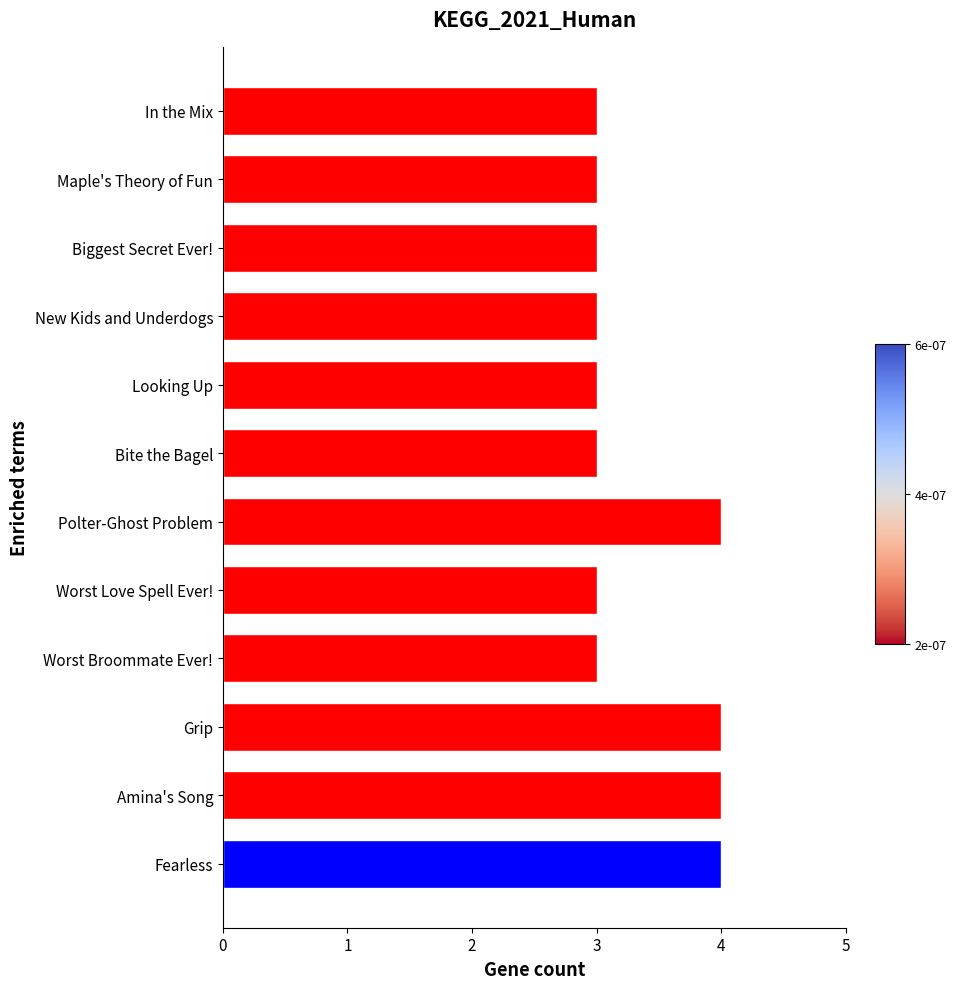

What is the difference between the maximum and second lowest values?

1